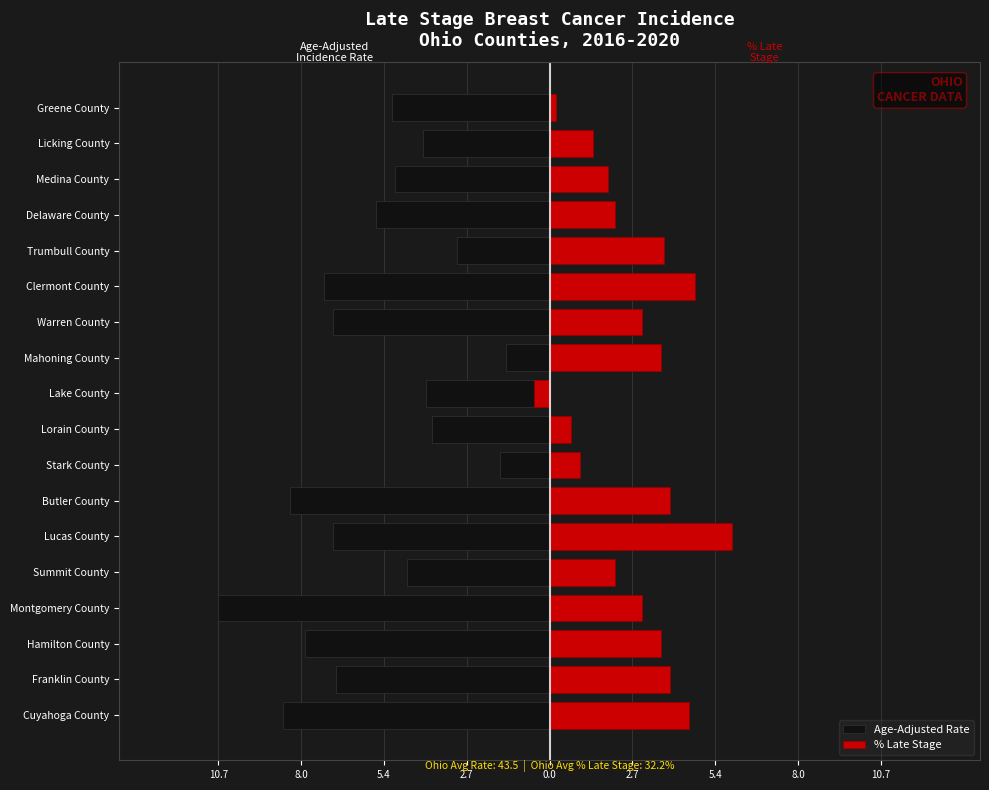

How many distinct data groups are displayed?

2